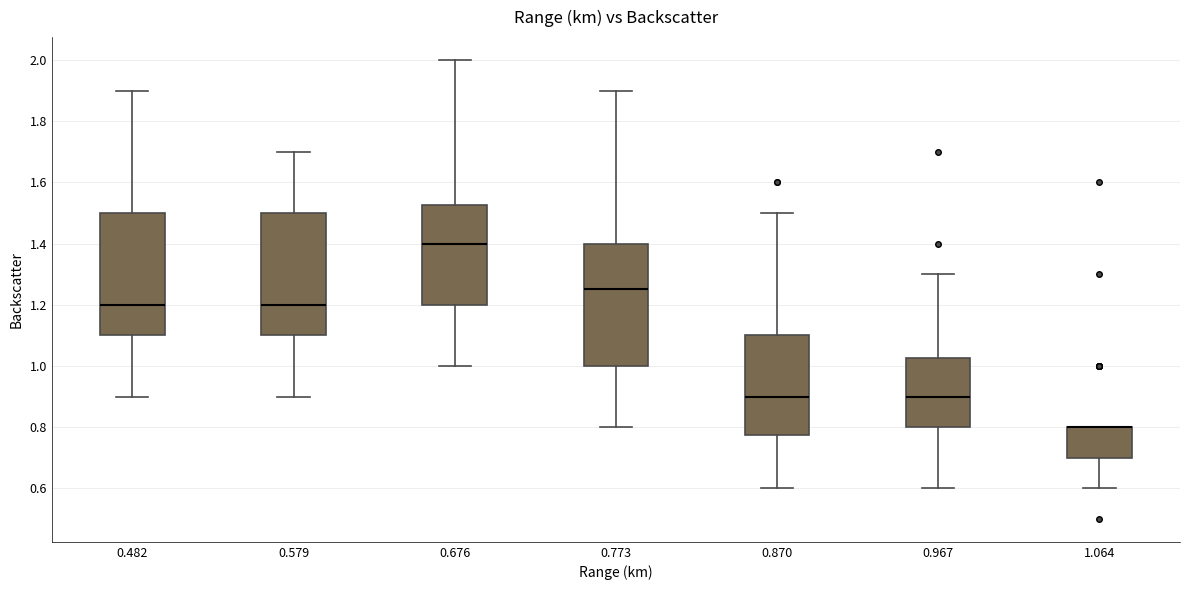

Where does the upper whisker of the box at x = 0.870 end on the y-axis? The values are not printed on the chart, so give them approximately, as read against the axis.

1.50